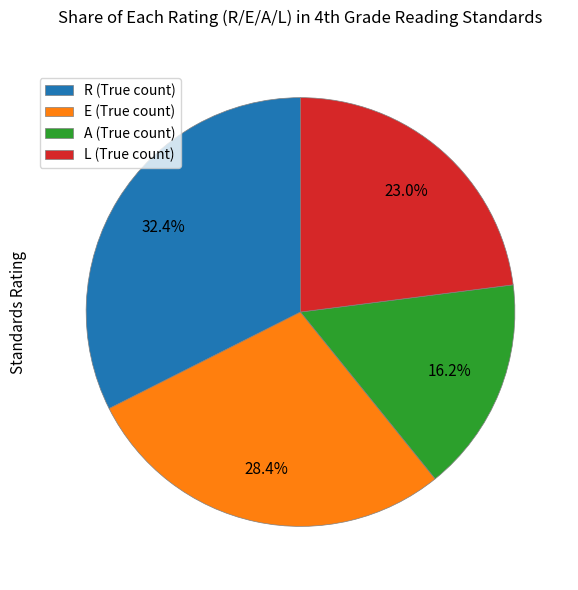

Does E (True count) account for over 50% of the chart?

No